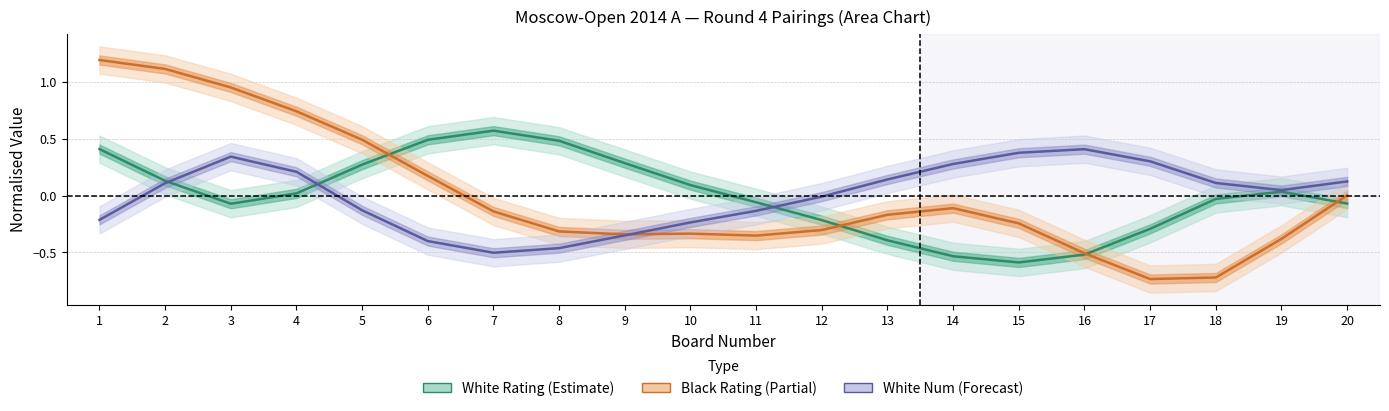

What is the sum of the White Num (Forecast) values at 6 and 13?

-0.3